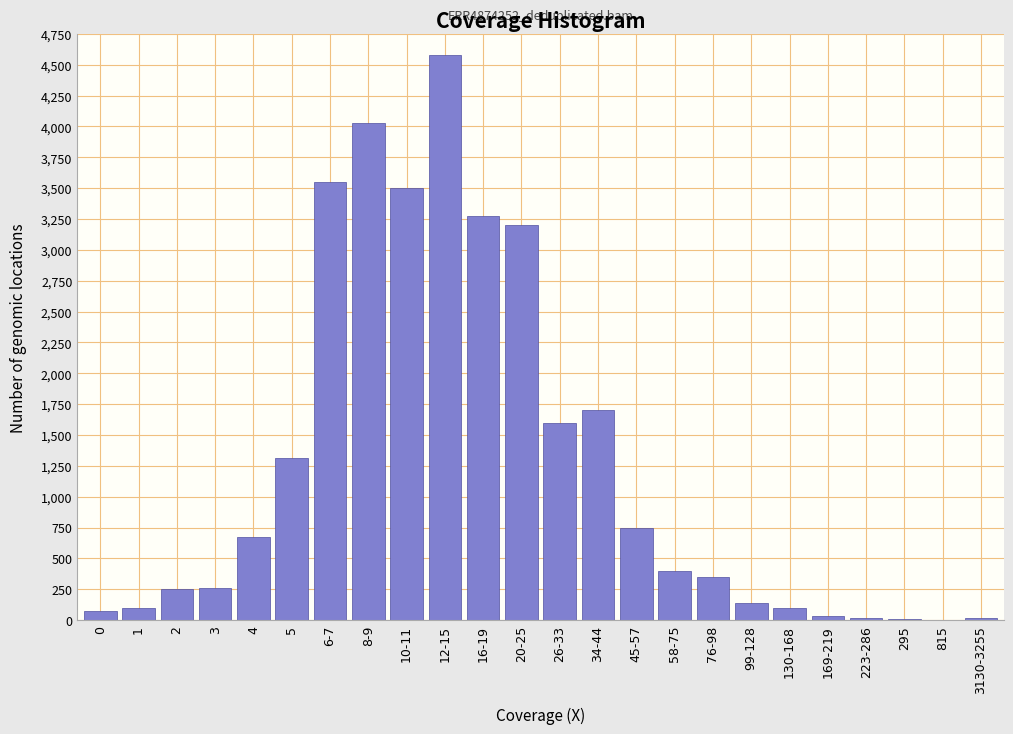

The value at 34-44 is 1700. True or false?

True